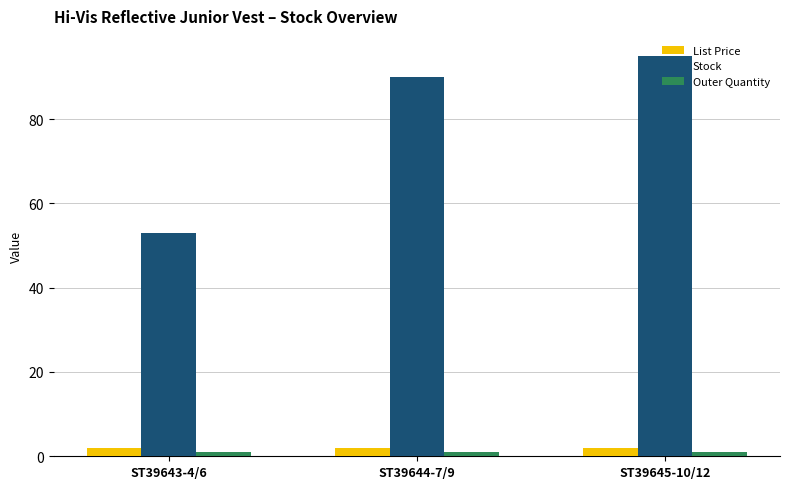

What position from the right is ST39643-4/6?

3